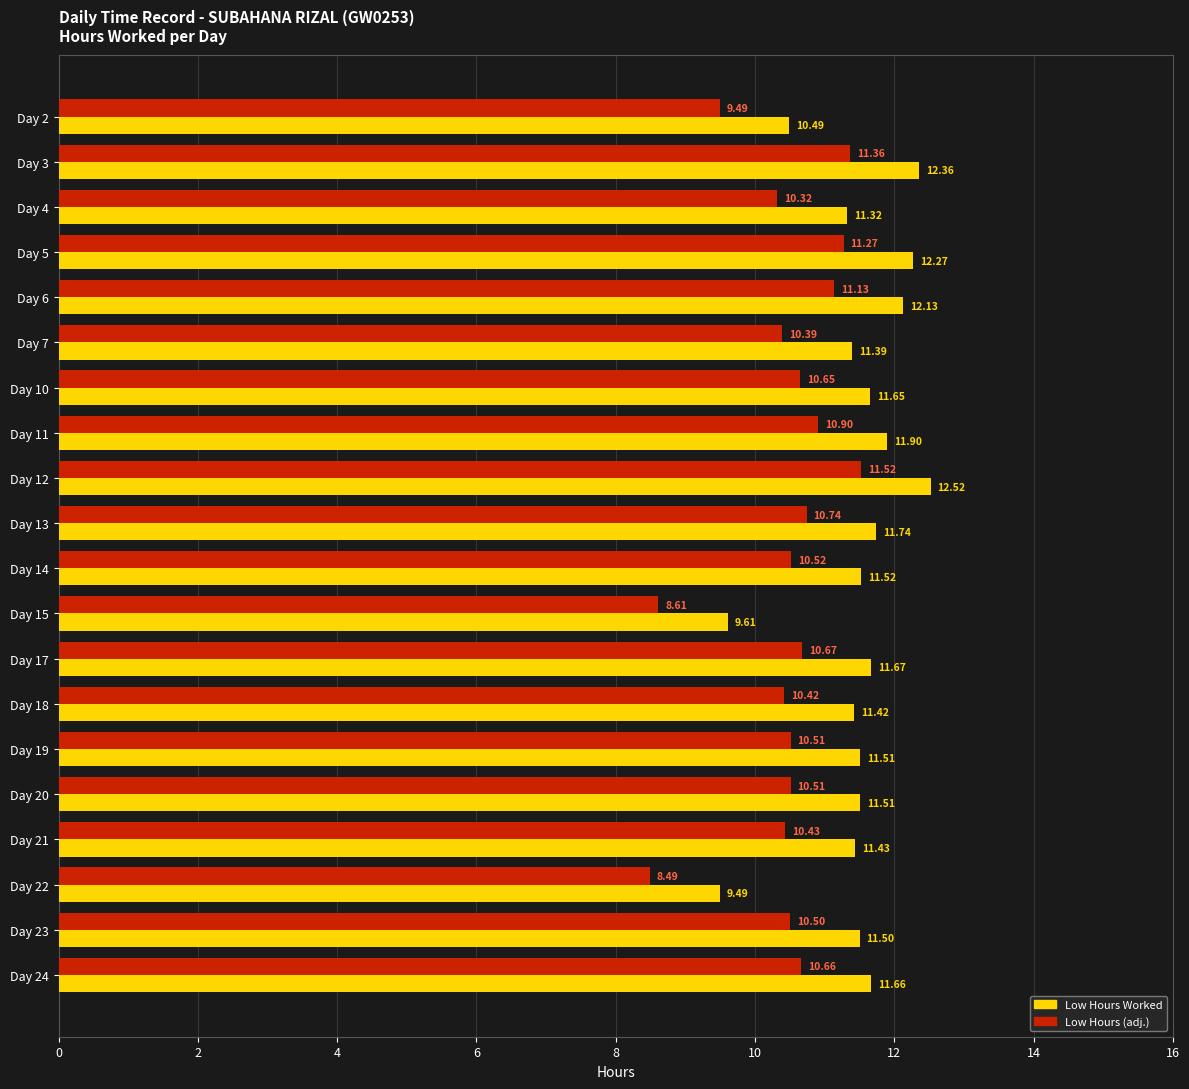

What is the spread (max minus min) of values at Day 5?

1.0